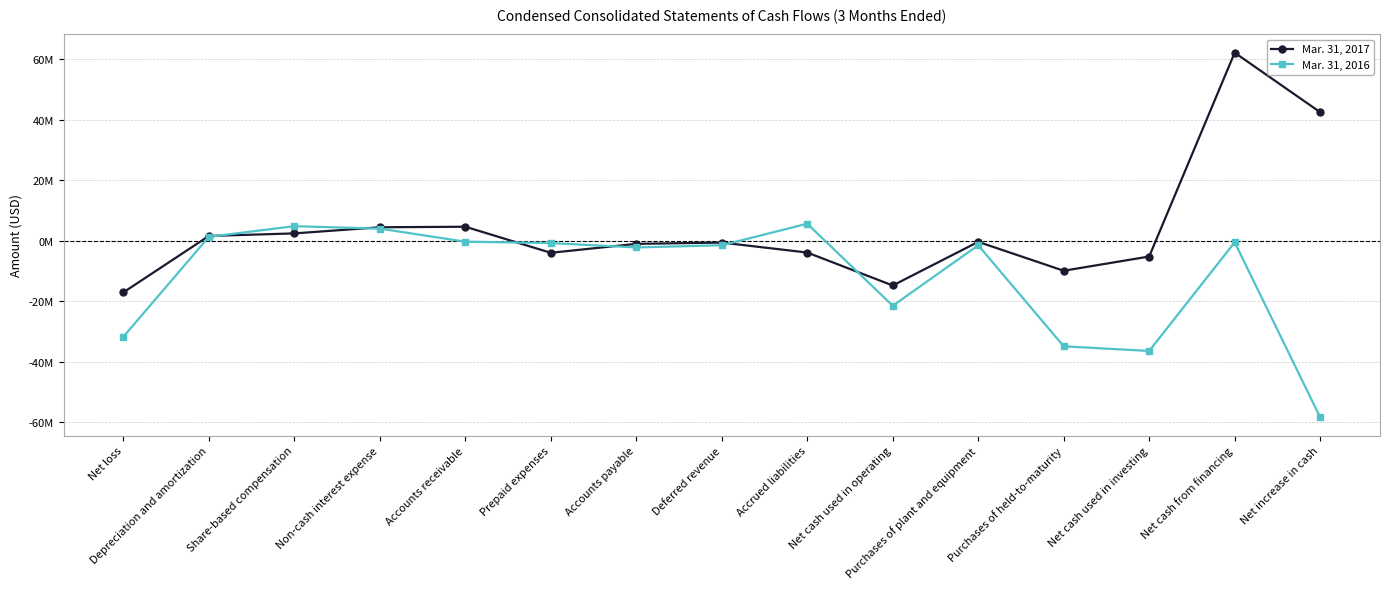

Is it true that Mar. 31, 2016 equals 4762477 at Share-based compensation?

True